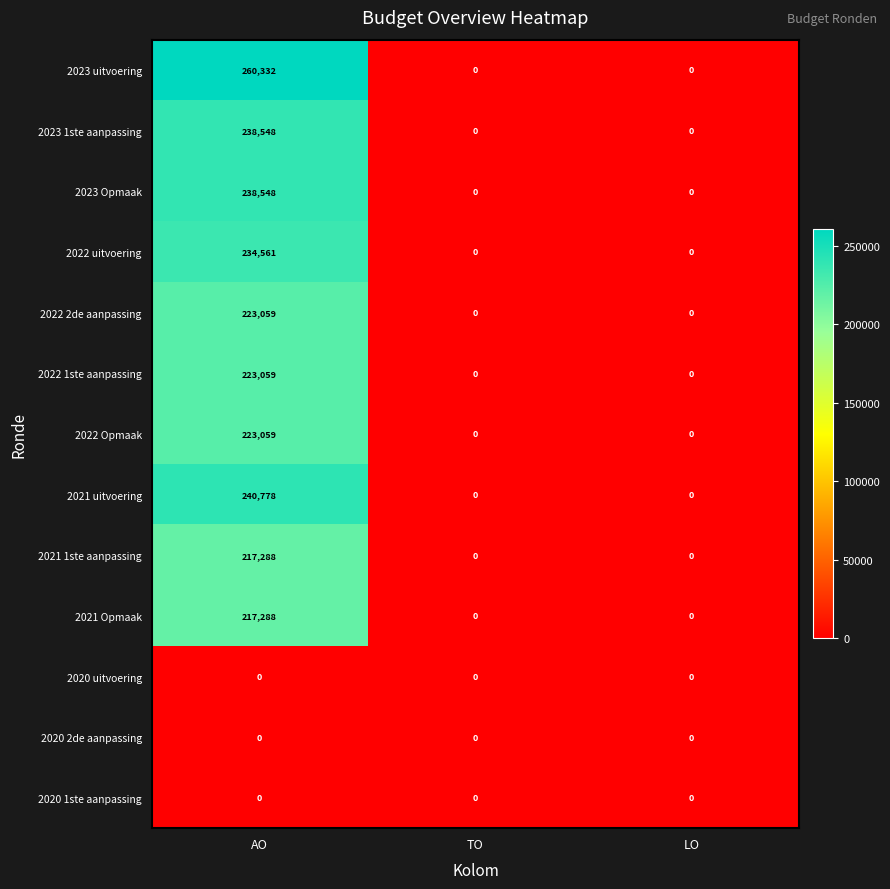

Between AO and LO, which series saw the biggest shift?

2023 uitvoering